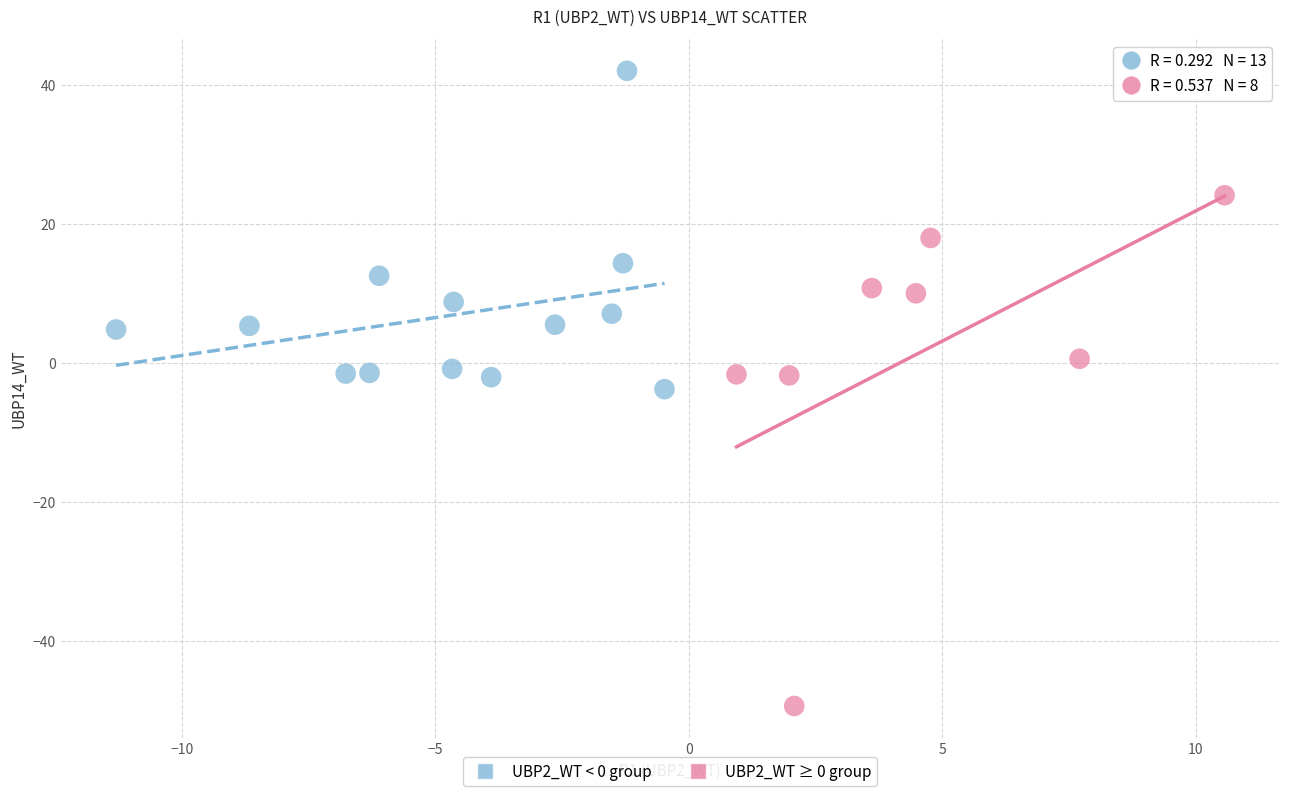

Which series contains the lowest Y value?

UBP2_WT ≥ 0 group